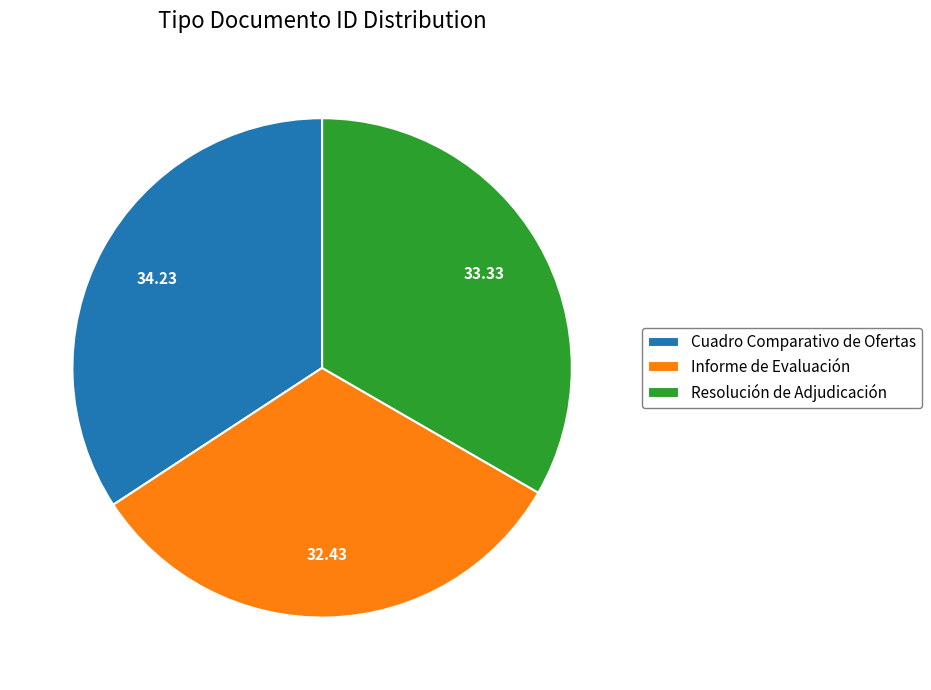

Which category has the biggest portion of the pie?

Cuadro Comparativo de Ofertas